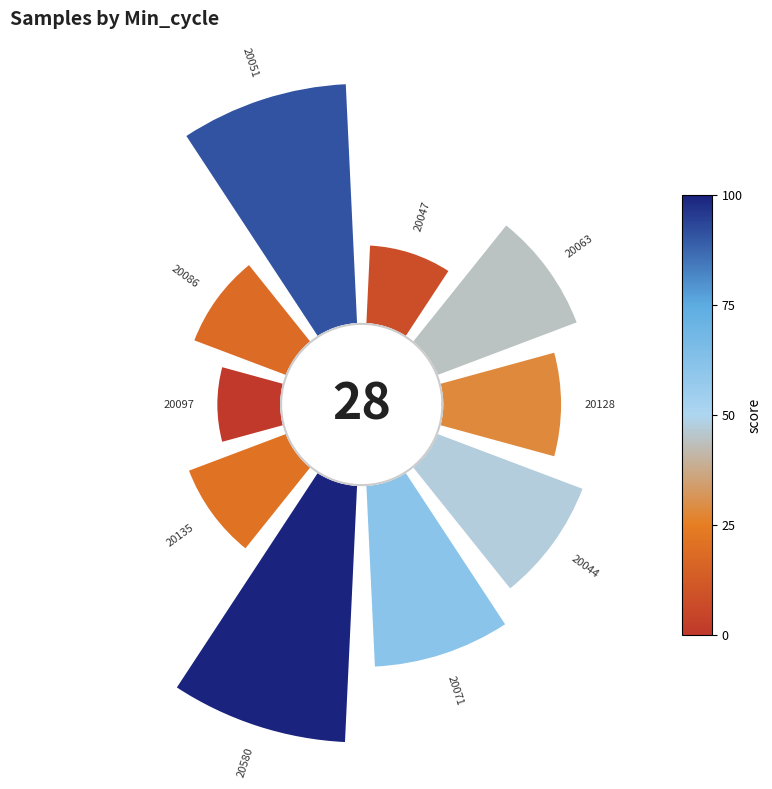

Count the number of slices in the pie.

10